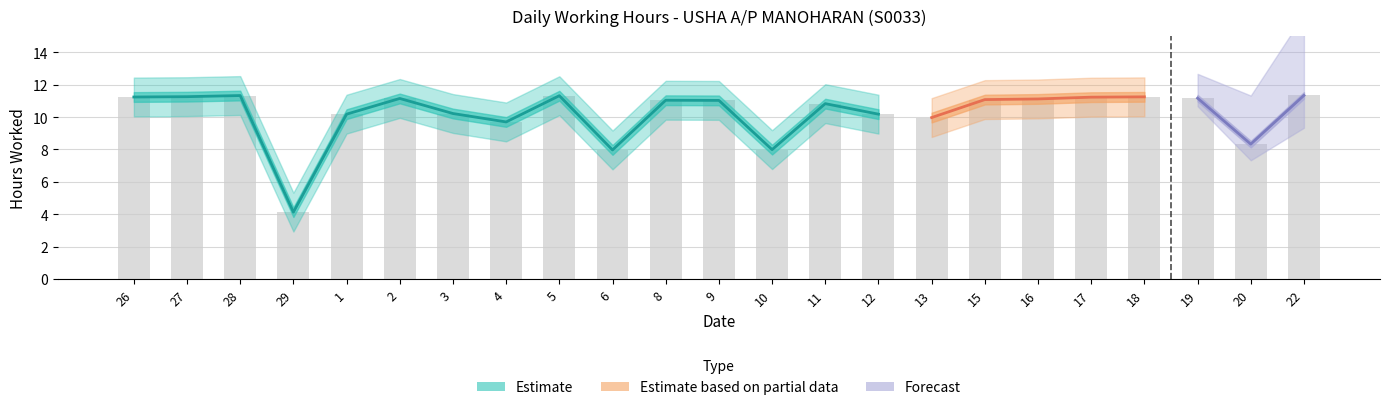

What is the sum of the values at 26 and 29?

15.4